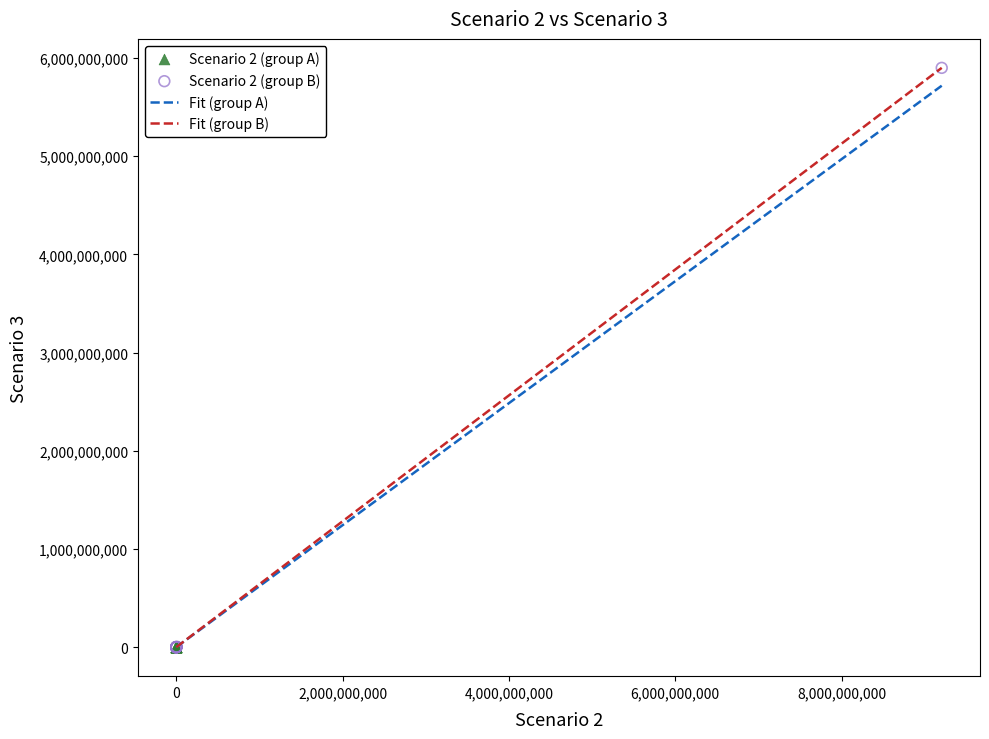

Which series reaches the maximum Y coordinate?

Scenario 2 (group B)